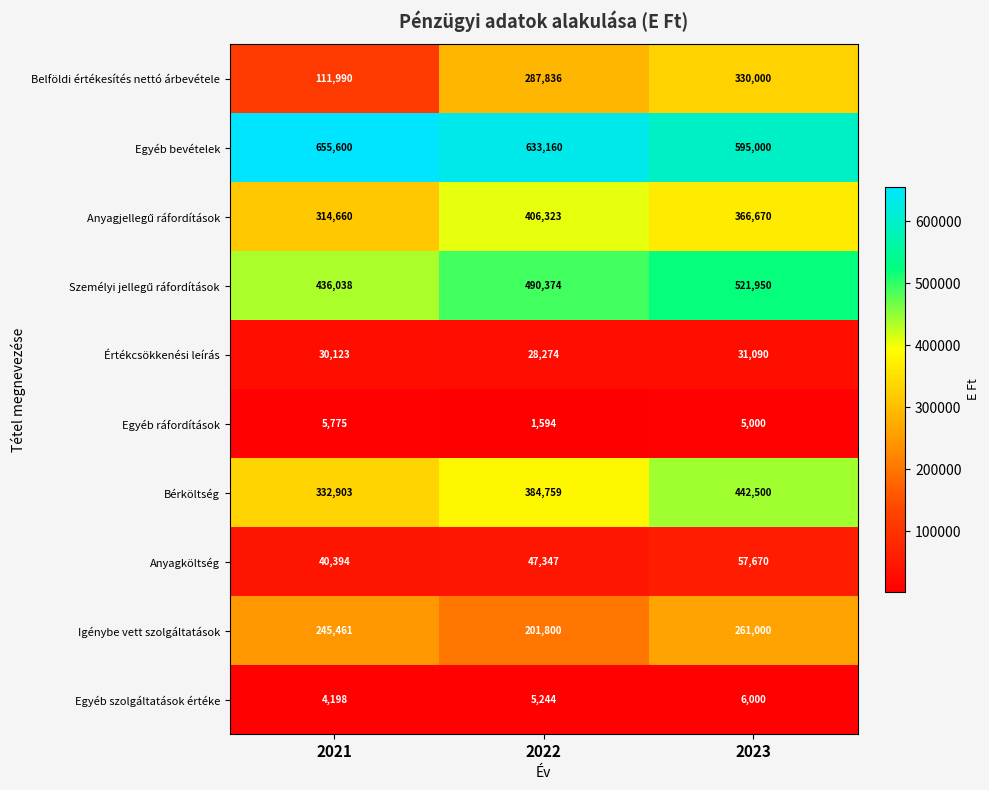

Which category has the lowest value across all series?

2022